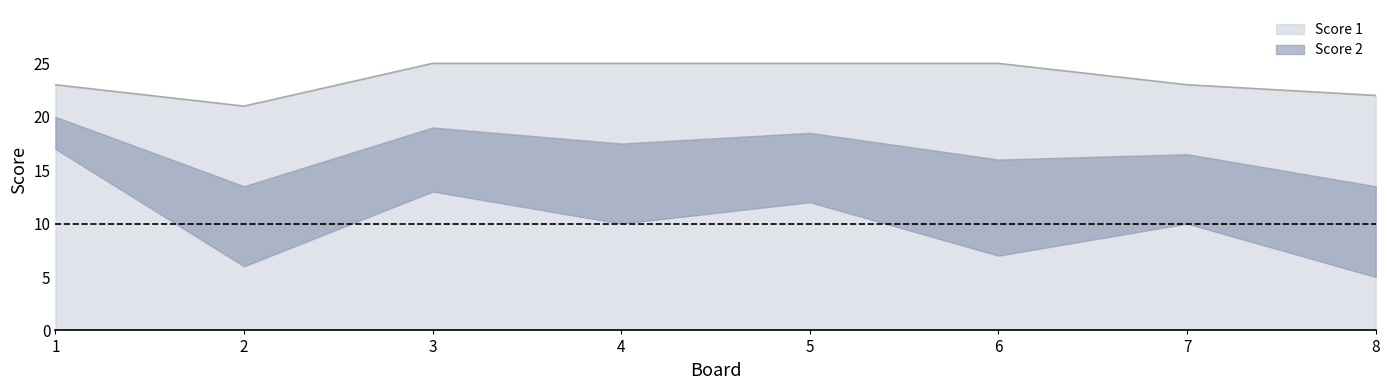

The value of Score 1 at 5 is 25. True or false?

True